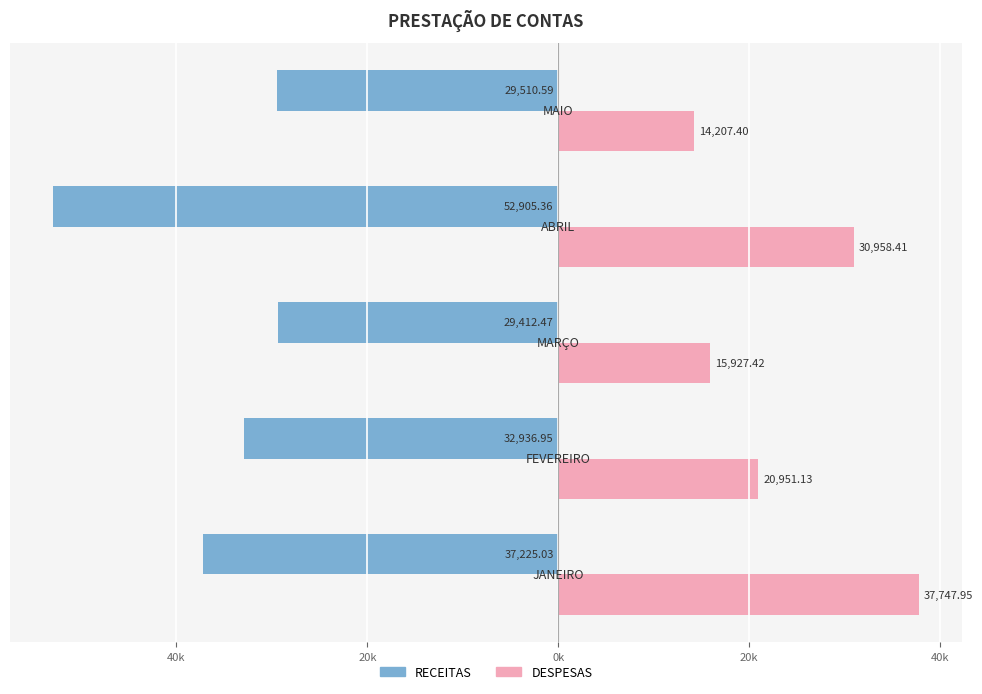

What are all the series names shown in the legend?

RECEITAS, DESPESAS